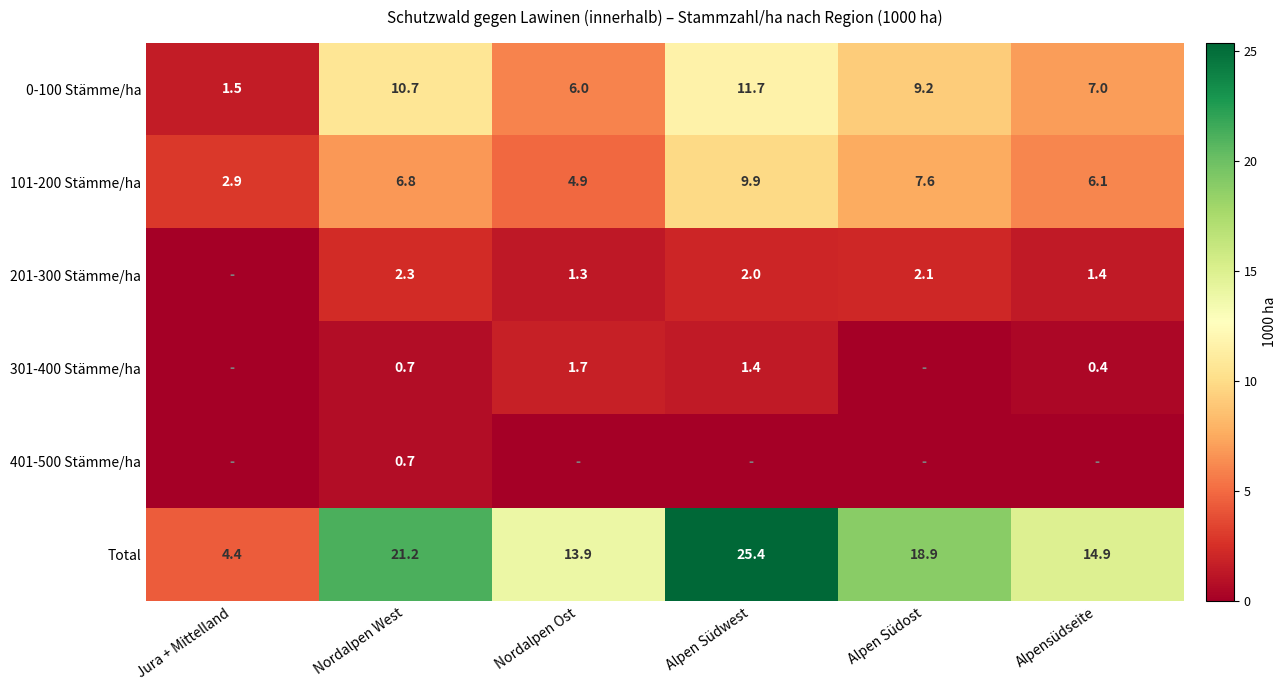

List the labels in order of Total value, smallest first.

Jura + Mittelland, Nordalpen Ost, Alpensüdseite, Alpen Südost, Nordalpen West, Alpen Südwest